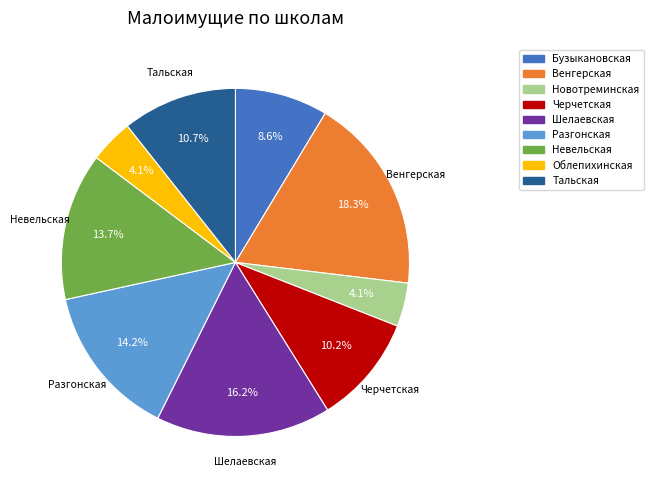

Does any single category account for the majority?

No